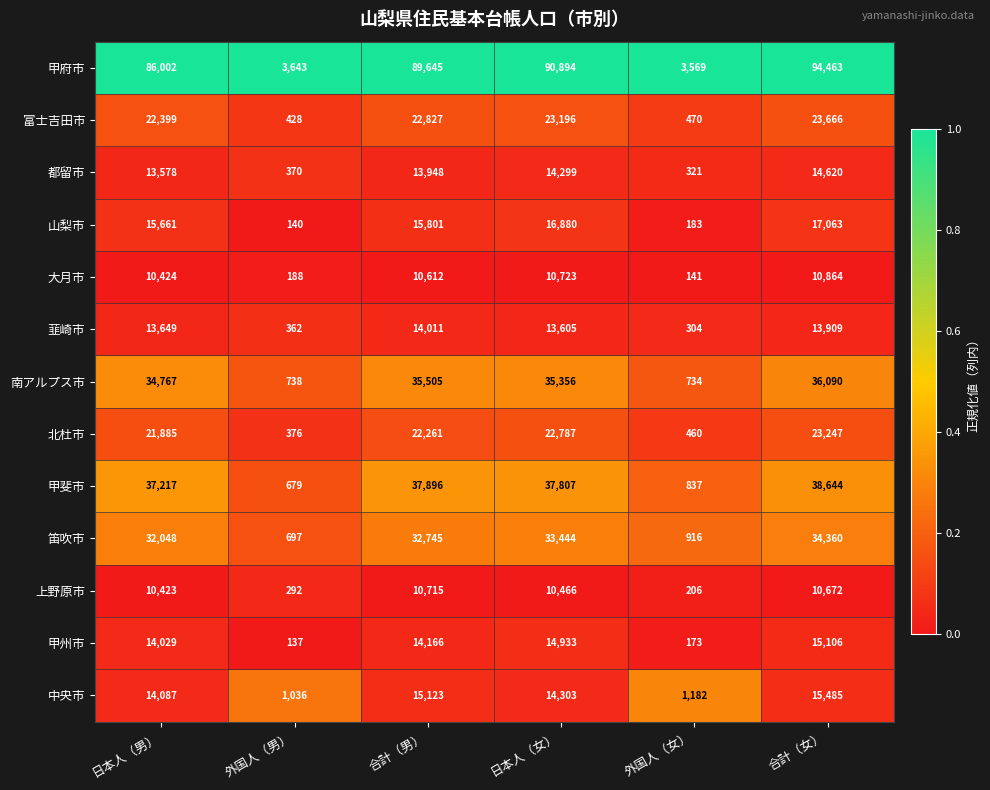

The 中央市 series shows 20480 at 合計（男）. True or false?

False